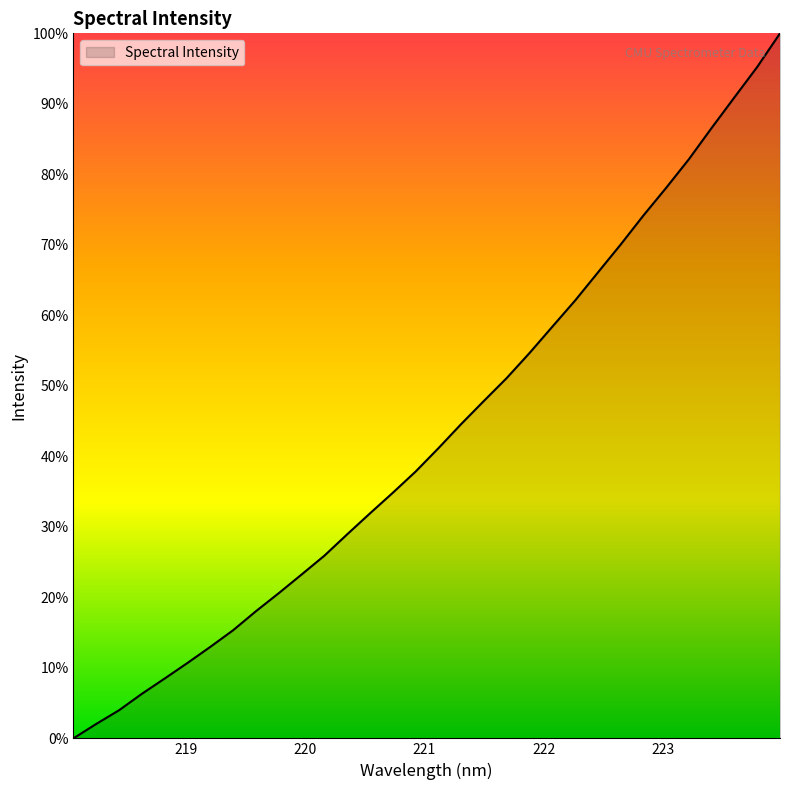

Does the chart have visible grid lines?

No